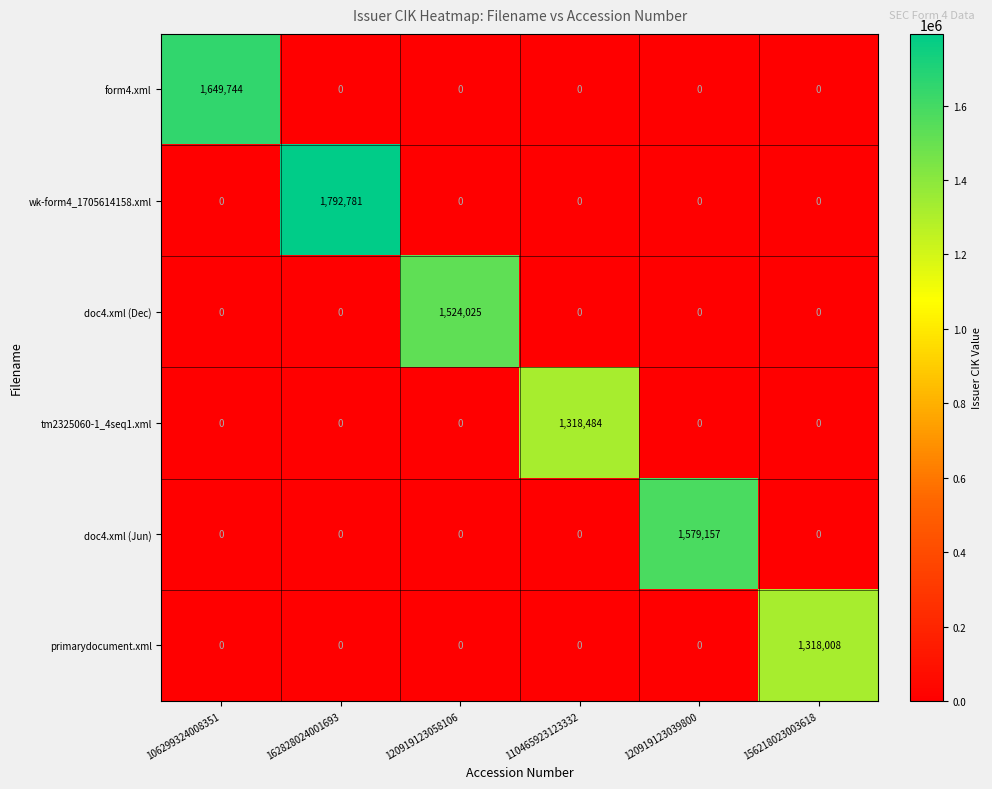

Rank the series by their maximum value, from highest to lowest.

wk-form4_1705614158.xml, form4.xml, doc4.xml (Jun), doc4.xml (Dec), tm2325060-1_4seq1.xml, primarydocument.xml